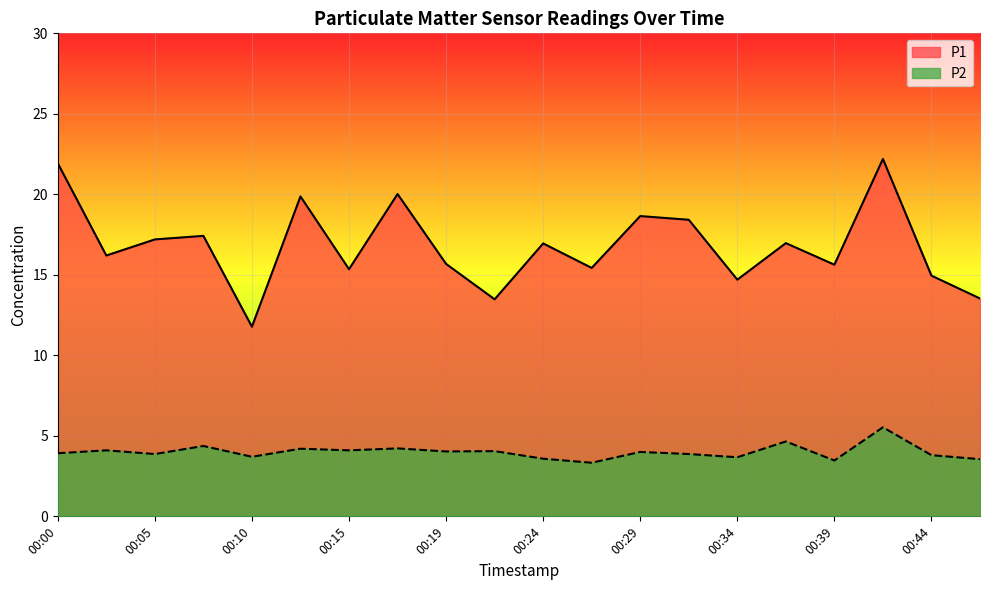

What is the difference between the maximum and second lowest values in the P2 series?

2.1